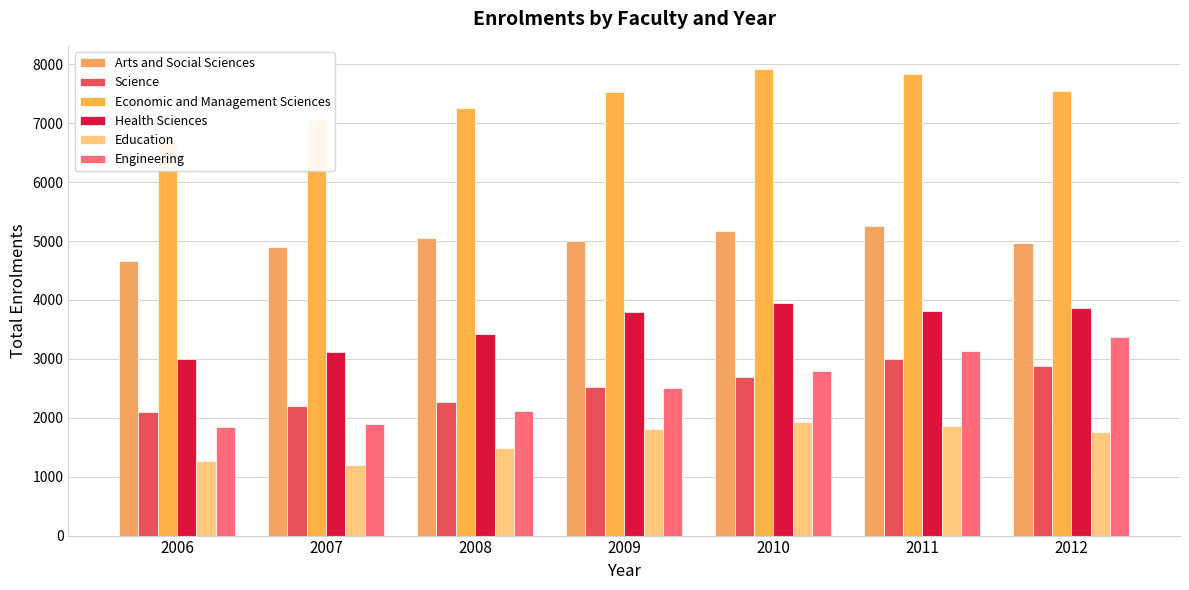

Rank the series by their maximum value, from highest to lowest.

Economic and Management Sciences, Arts and Social Sciences, Health Sciences, Engineering, Science, Education